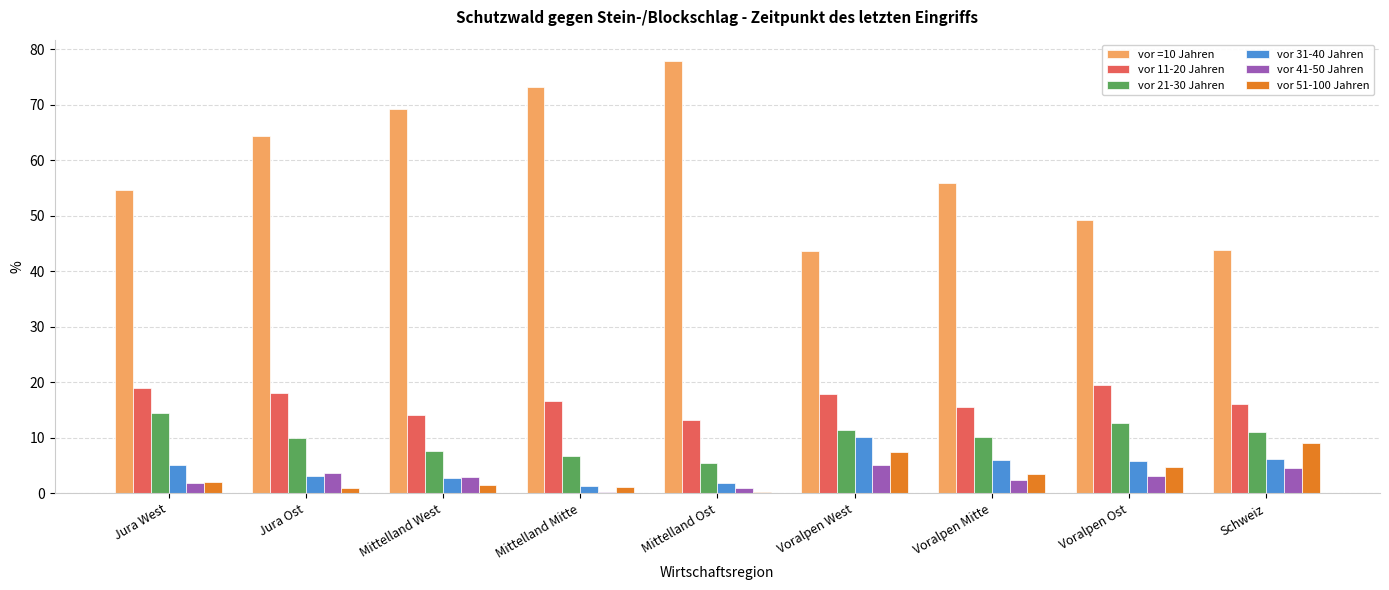

The value of vor 51-100 Jahren at Voralpen West is 10.5. True or false?

False